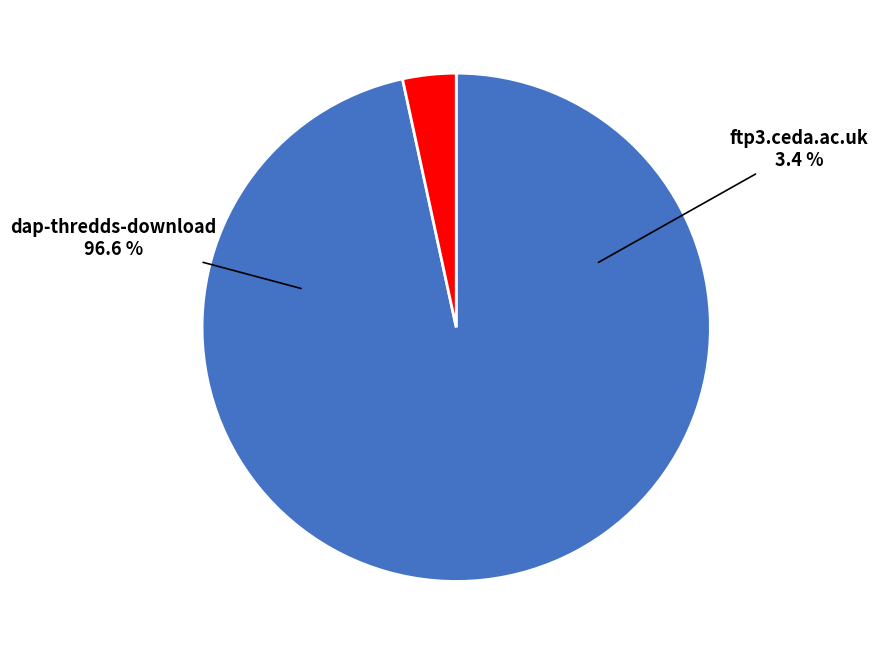

To the nearest percent, what portion does ftp3.ceda.ac.uk represent?

3%